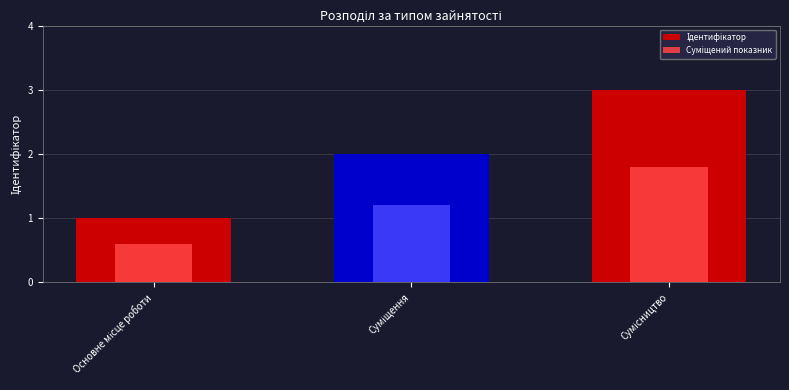

Rank the series by their maximum value, from highest to lowest.

Ідентифікатор, Суміщений показник